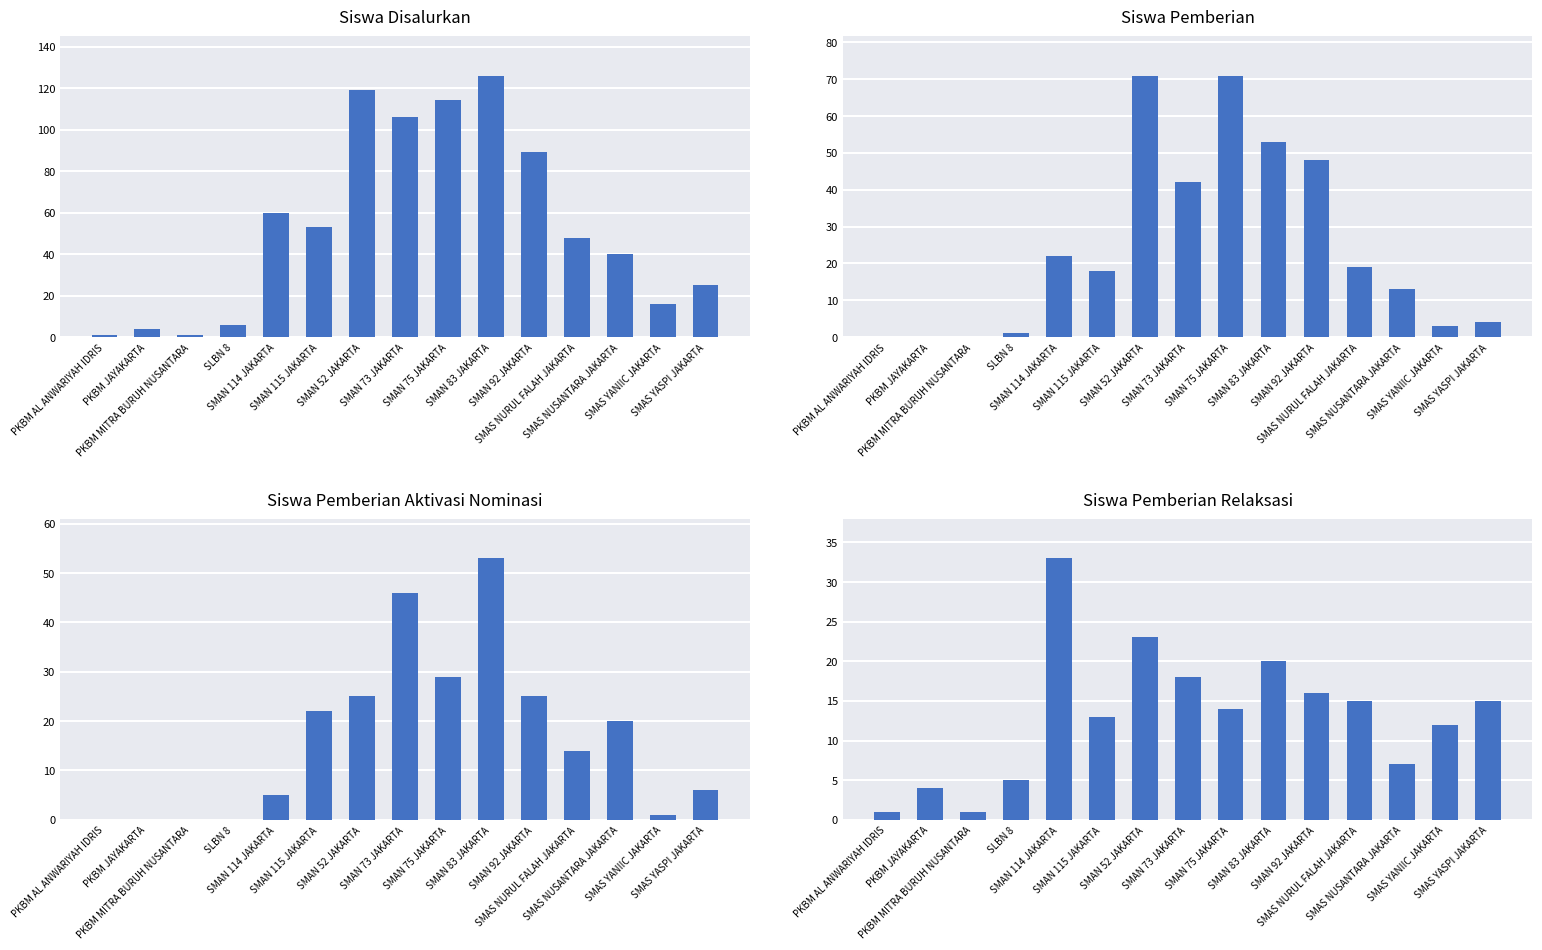

The value of Siswa Pemberian at SMAN 83 JAKARTA is 72. True or false?

False